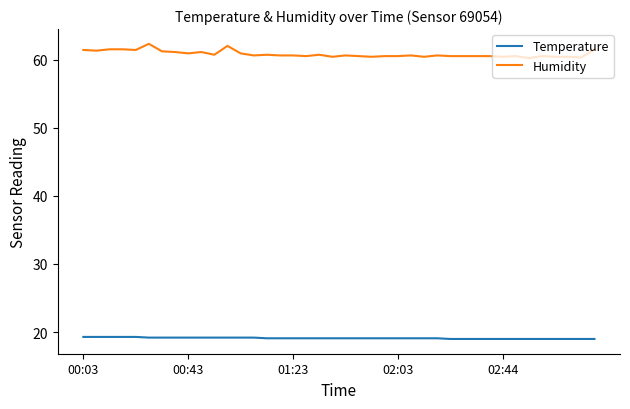

What are all the series names shown in the legend?

Temperature, Humidity